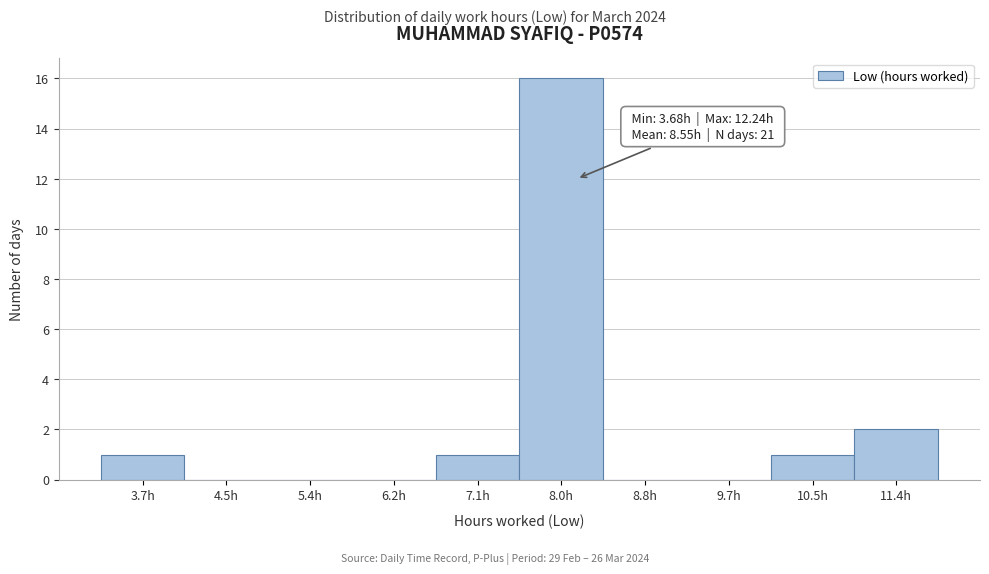

Reading right to left, extract all data points from this chart.

11.4h=2	10.5h=1	9.7h=0	8.8h=0	8.0h=16	7.1h=1	6.2h=0	5.4h=0	4.5h=0	3.7h=1